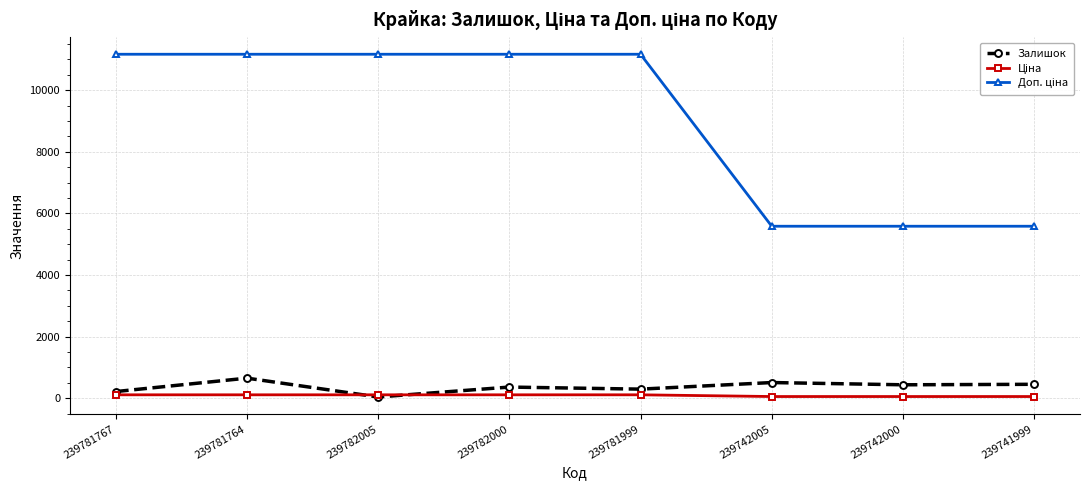

The value of Залишок at 239781999 is 296.0. True or false?

True